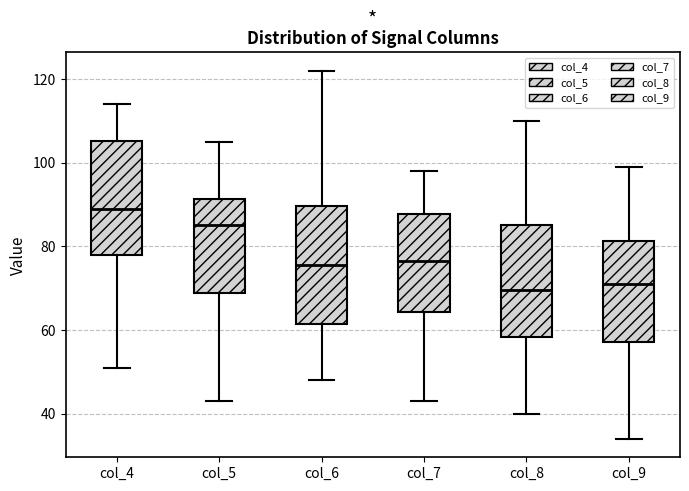

Reading left to right, transcribe this box plot: for each box, give where its median line is, the range the box spans, and where its two whiskers end, as read against the y-axis. The values are not printed on the chart, so give them approximately, as read against the axis.

col_4: median 90, box 78 to 106, whiskers 52 to 114
col_5: median 86, box 68 to 92, whiskers 44 to 106
col_6: median 76, box 62 to 90, whiskers 48 to 122
col_7: median 76, box 64 to 88, whiskers 44 to 98
col_8: median 70, box 58 to 86, whiskers 40 to 110
col_9: median 72, box 58 to 82, whiskers 34 to 100